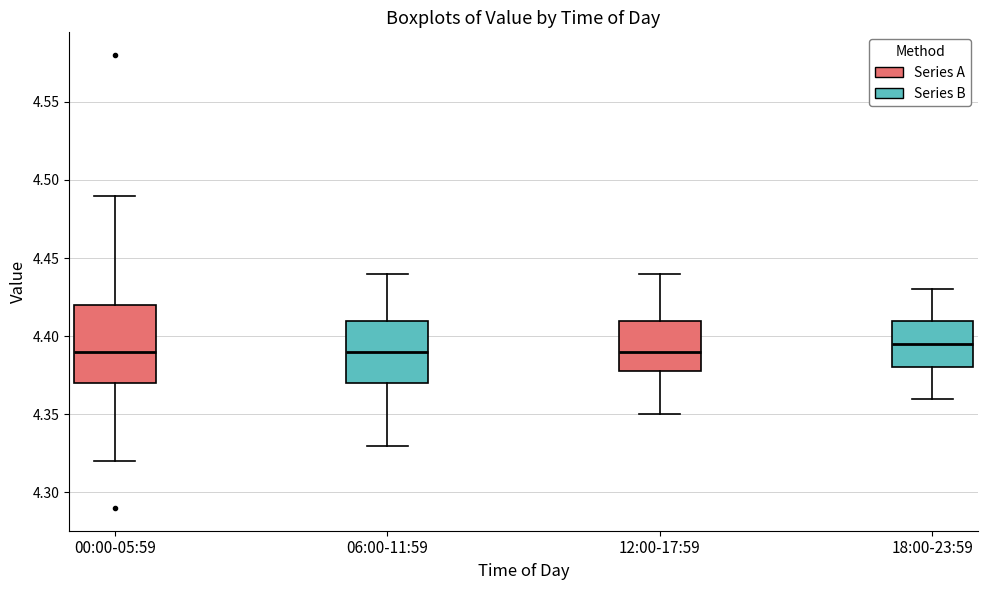

Which box is the tallest, from its lower edge to its upper edge?

00:00-05:59